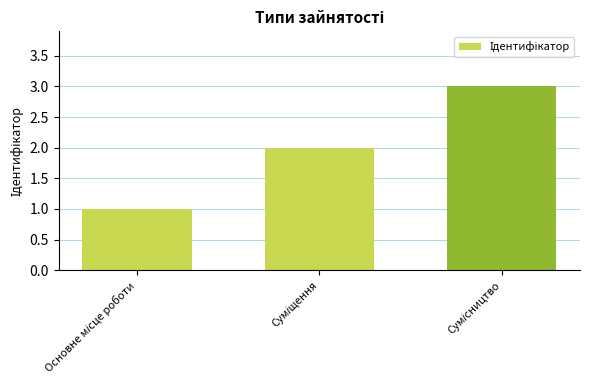

What is the greatest value displayed?

3